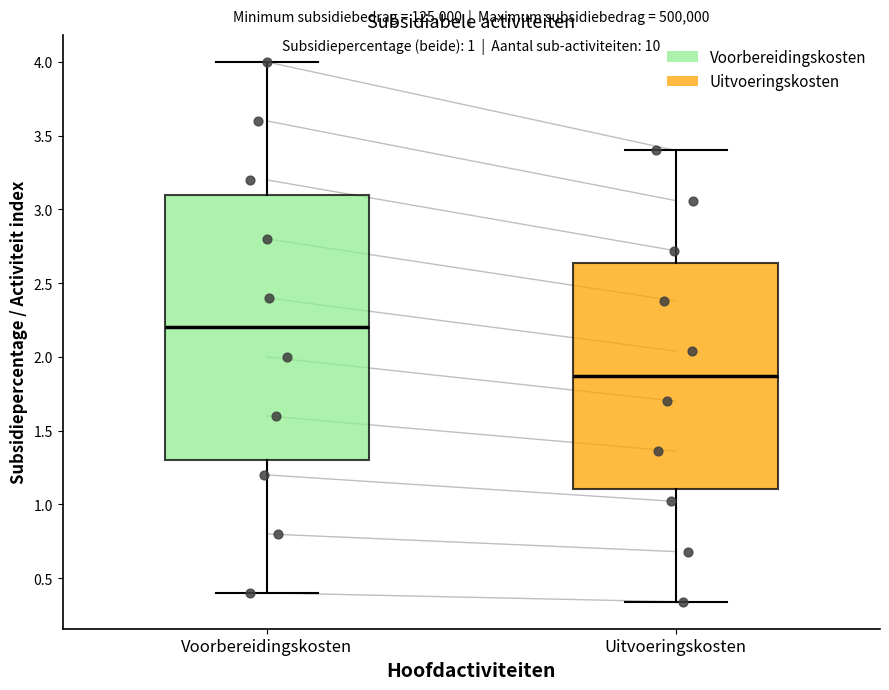

Reading left to right, transcribe this box plot: for each box, give where its median line is, the range the box spans, and where its two whiskers end, as read against the y-axis. The values are not printed on the chart, so give them approximately, as read against the axis.

Voorbereidingskosten: median 2.20, box 1.30 to 3.10, whiskers 0.40 to 4.00
Uitvoeringskosten: median 1.85, box 1.10 to 2.65, whiskers 0.35 to 3.40